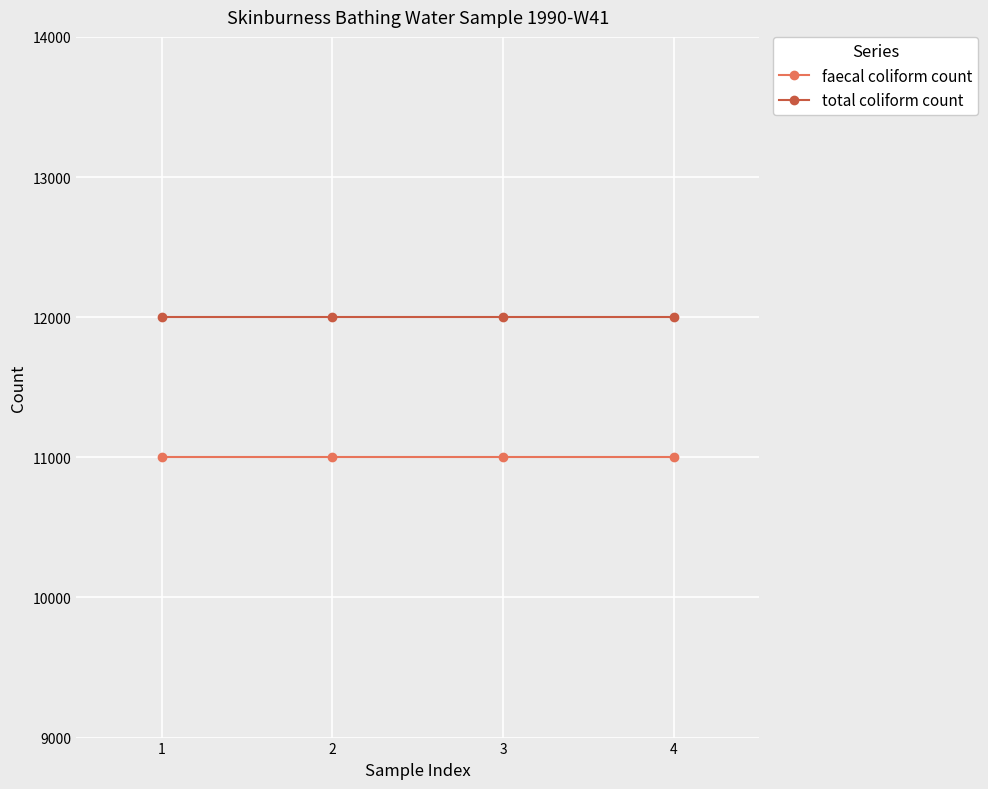

What are all the series names shown in the legend?

faecal coliform count, total coliform count